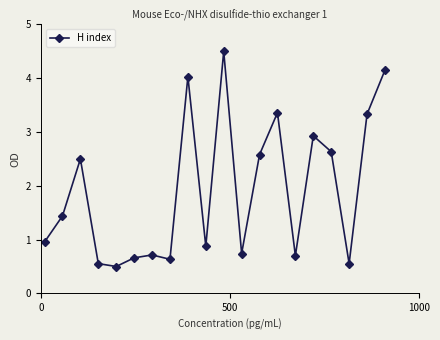

What is the sum of all values?

38.3